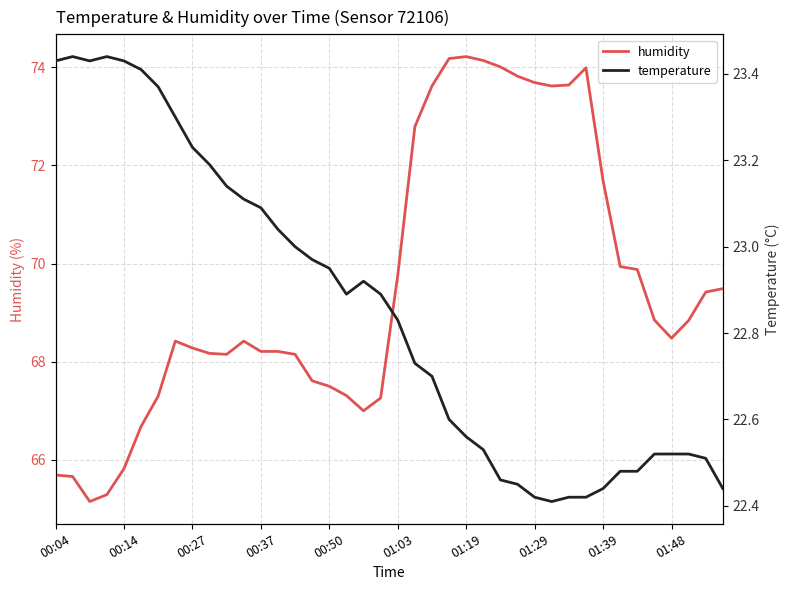

How many lines are shown in the chart?

2